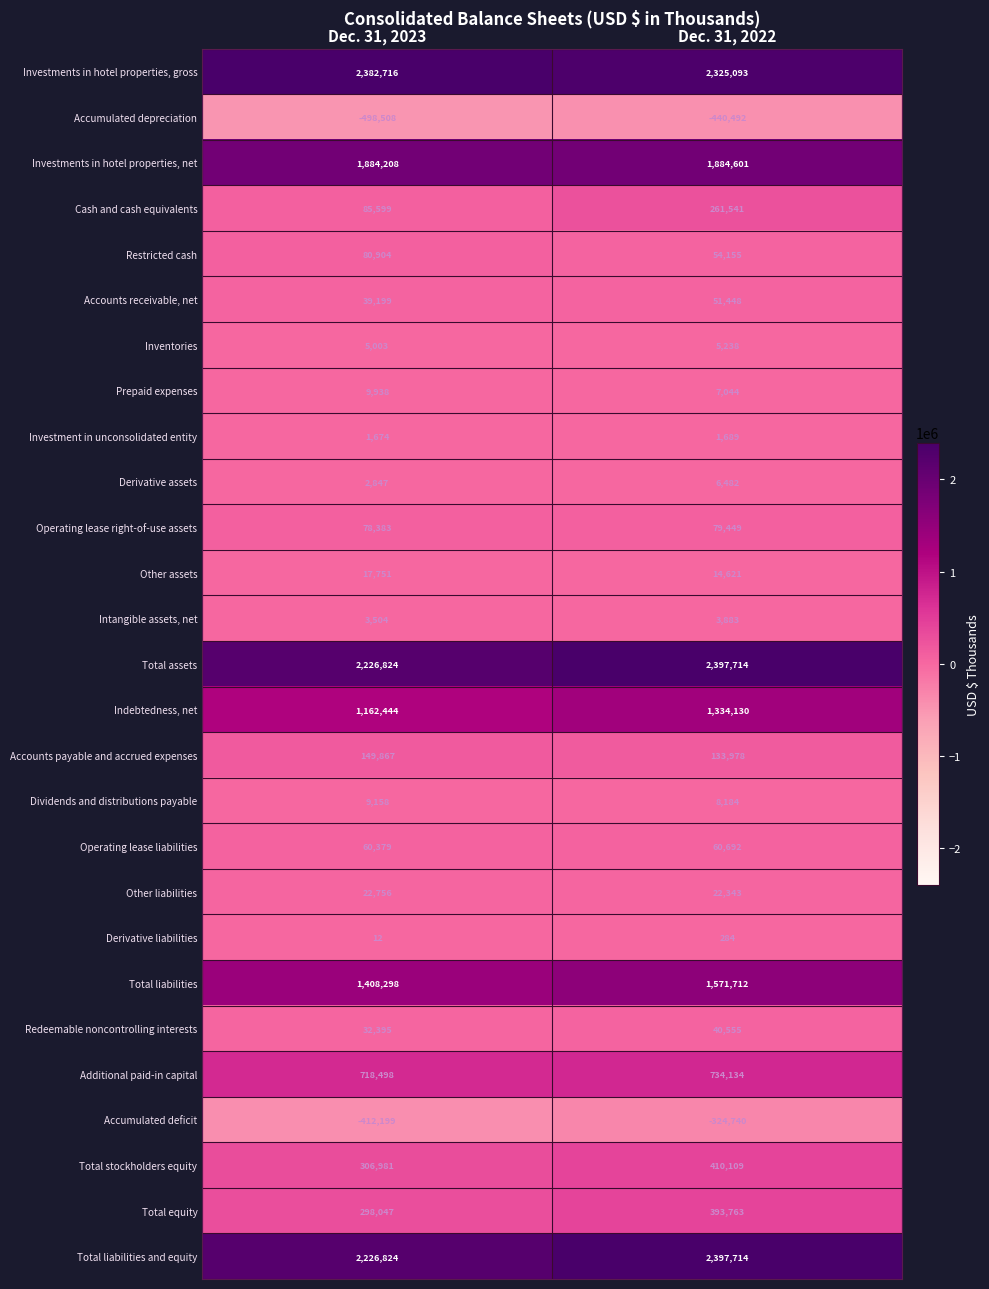

Between Dec. 31, 2023 and Dec. 31, 2022, which series saw the biggest shift?

Cash and cash equivalents